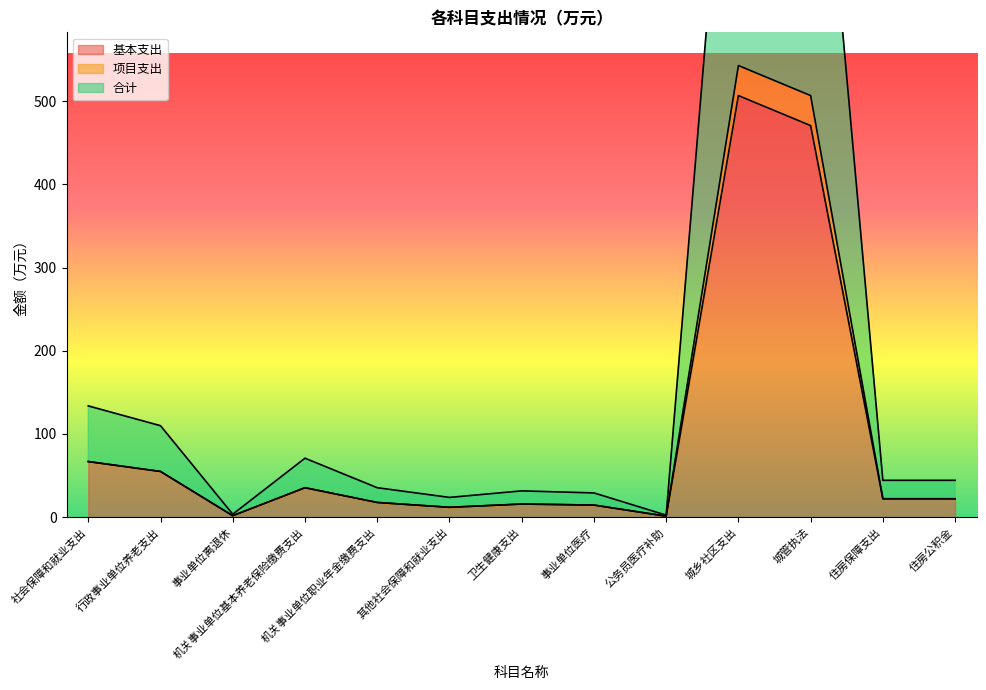

The 基本支出 series shows 94.9 at 社会保障和就业支出. True or false?

False